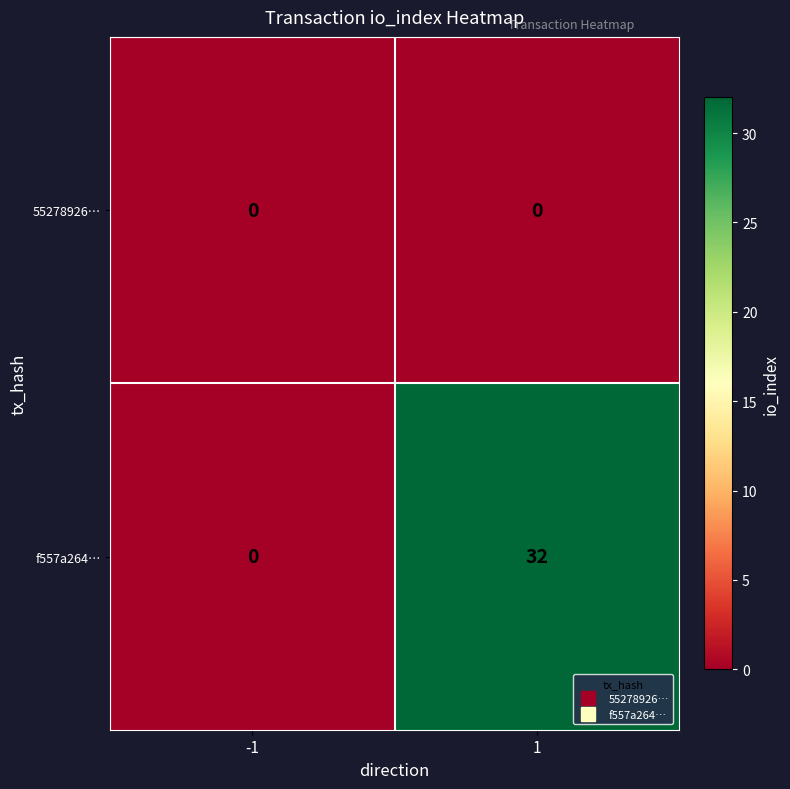

What is the approximate value of f557a264… at 1, to the nearest 10?

30